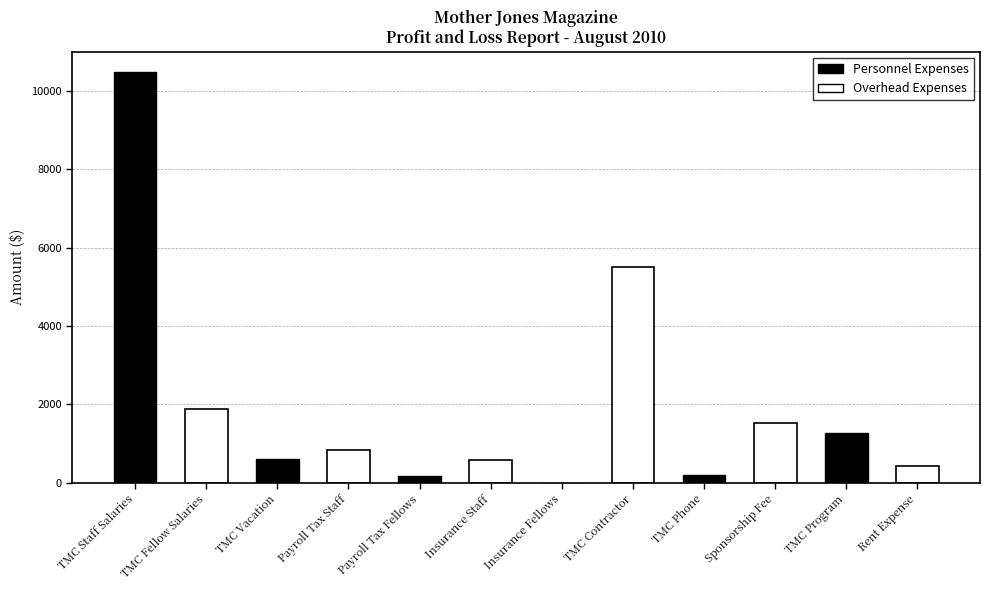

How many categories are shown in the chart?

12